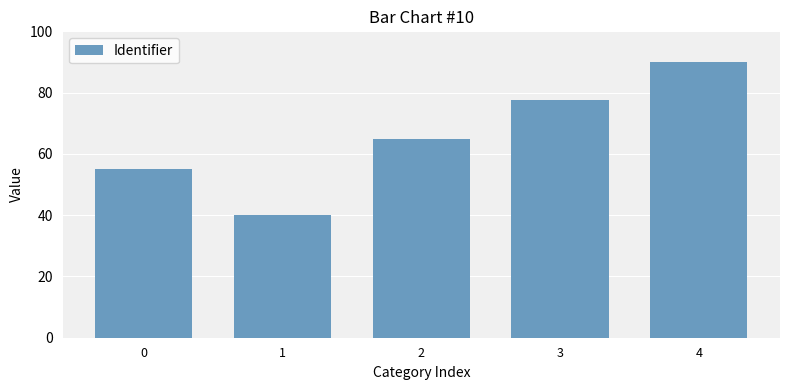

Reading right to left, transcribe all the data shown in this chart.

90.0	77.5	65.0	40.0	55.0